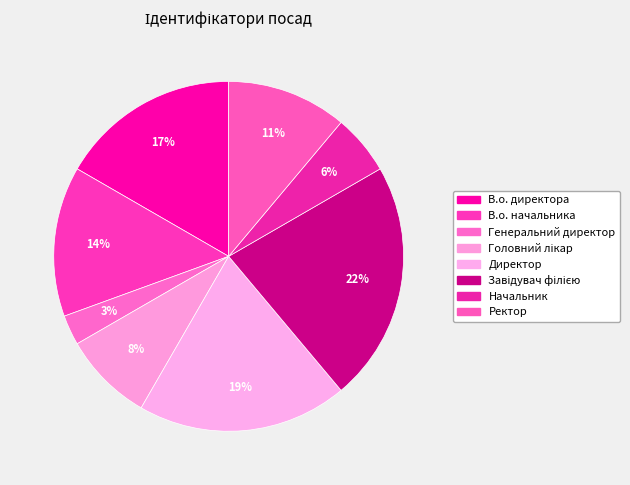

Combined, what portion of the pie is Генеральний директор and Головний лікар?

11.1%